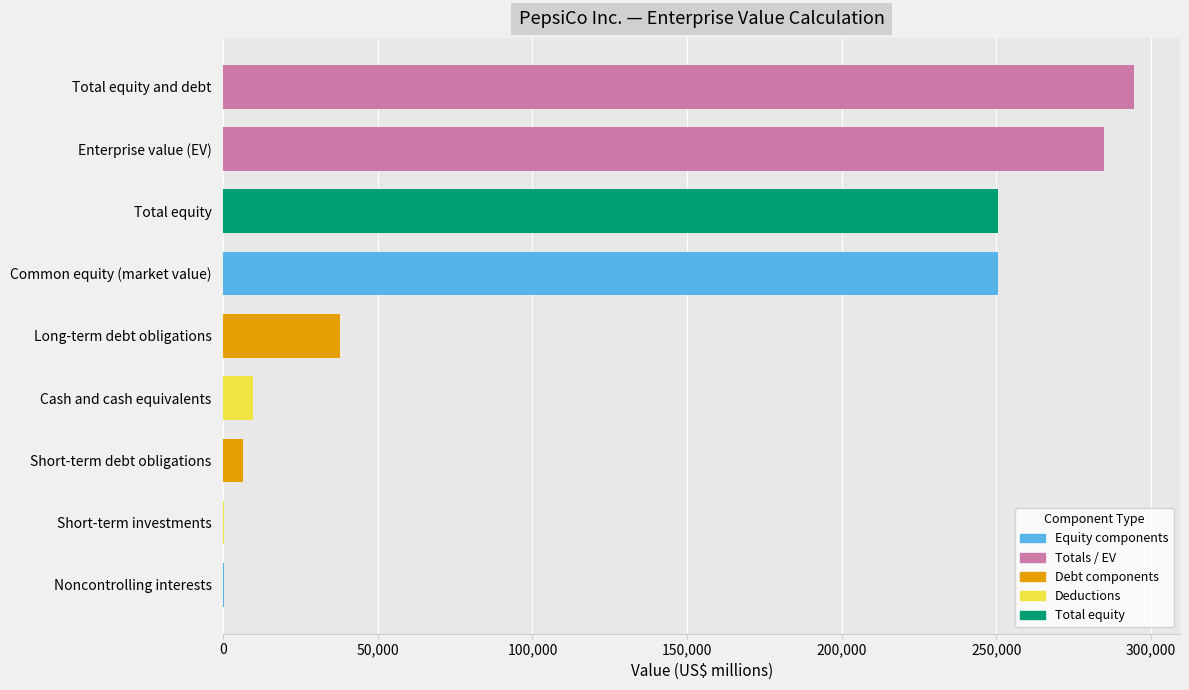

Where is the data nearest to the value 147422?

Common equity (market value)